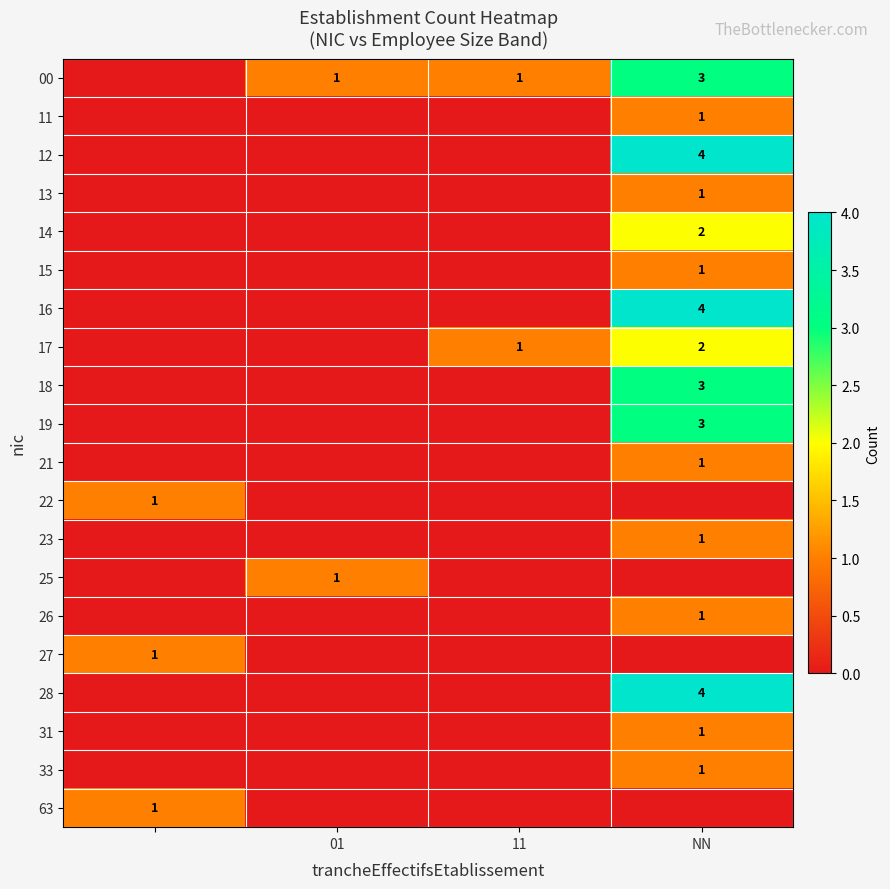

True or false: 00 has a value of 1 at 01.

True